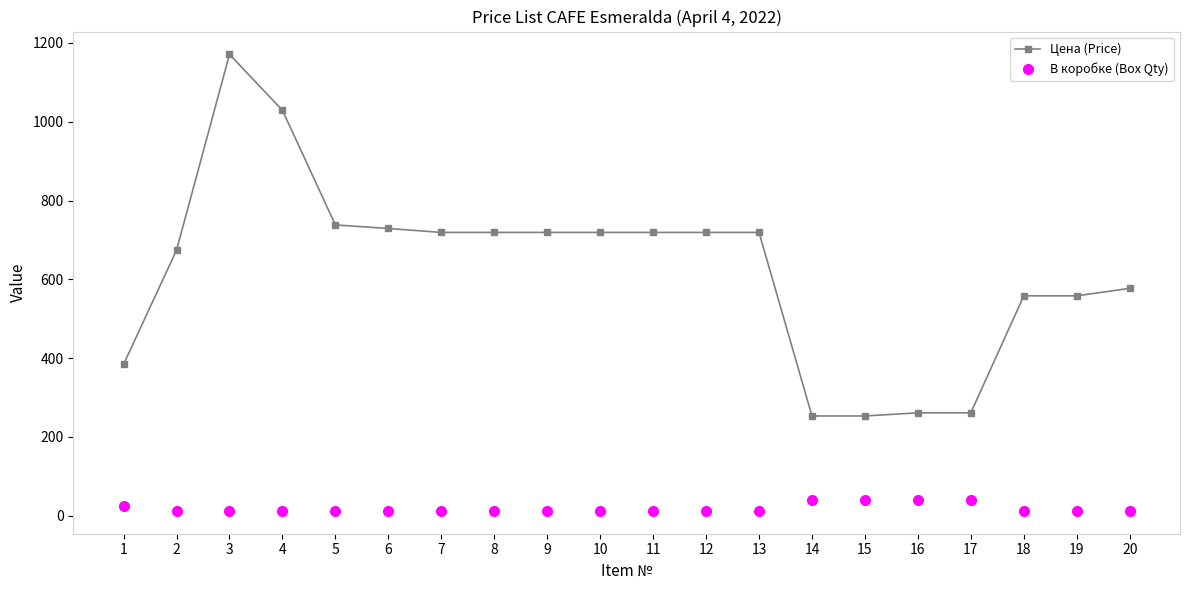

What are all the series names shown in the legend?

Цена (Price), В коробке (Box Qty)